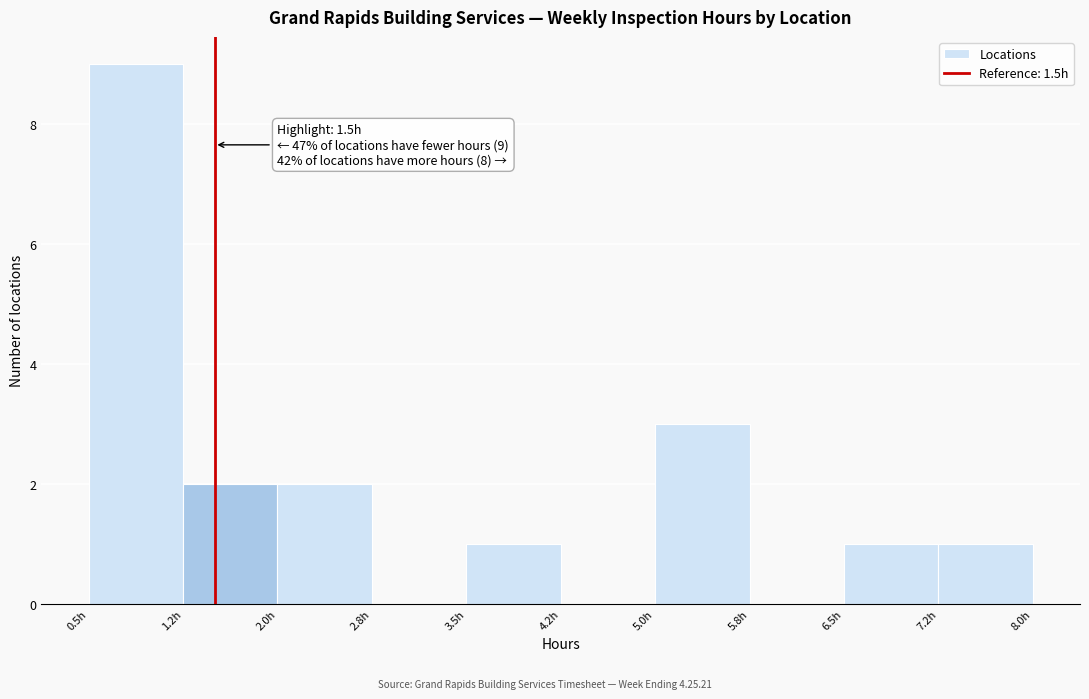

Over which range of the x-axis is the bar tallest?

0.50 to 1.25